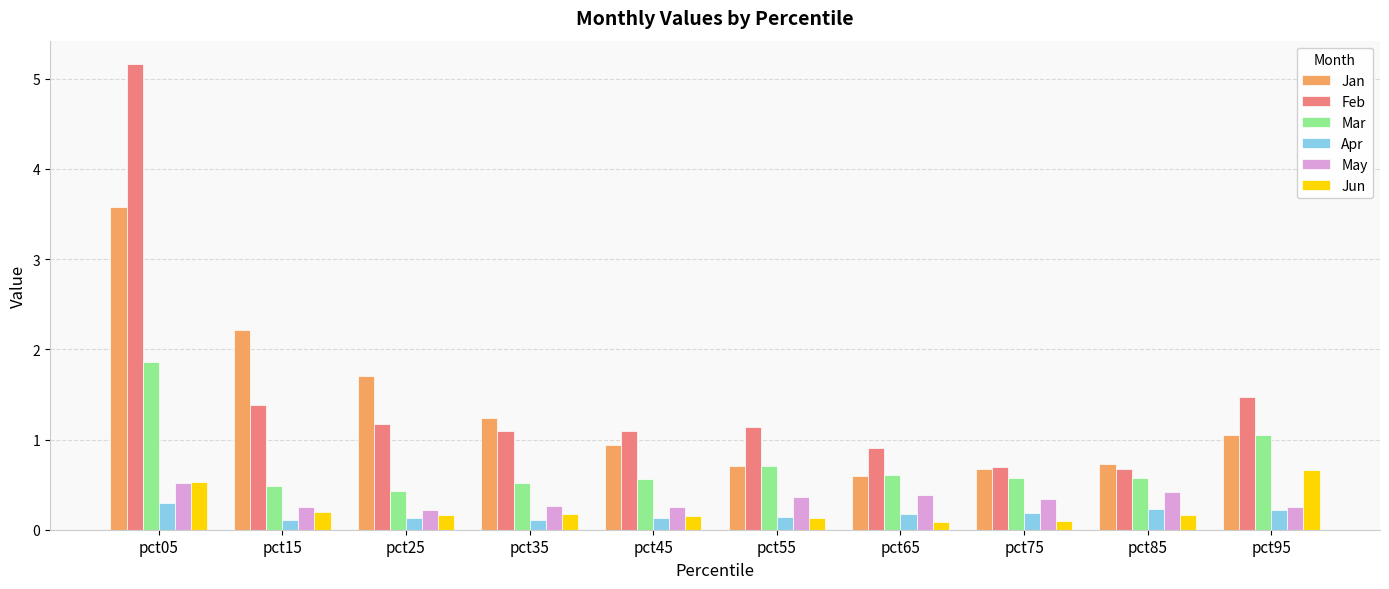

Which series has the widest spread of values?

Feb